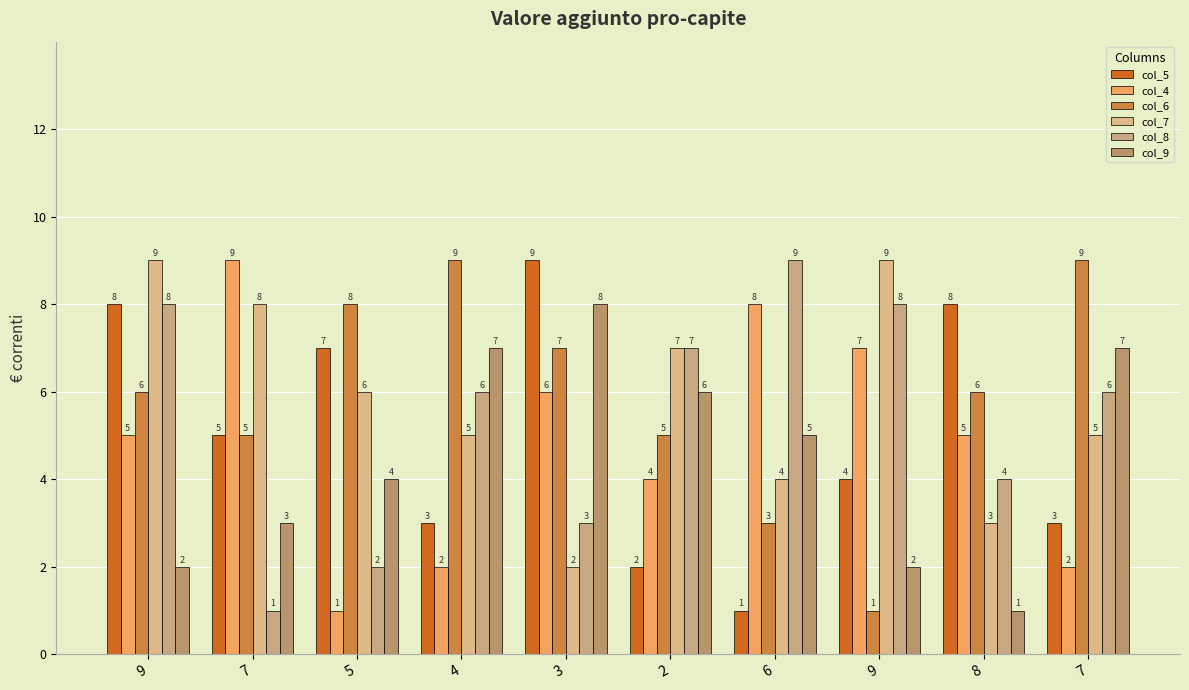

List the series in order of their peak value, highest first.

col_5, col_4, col_6, col_7, col_8, col_9